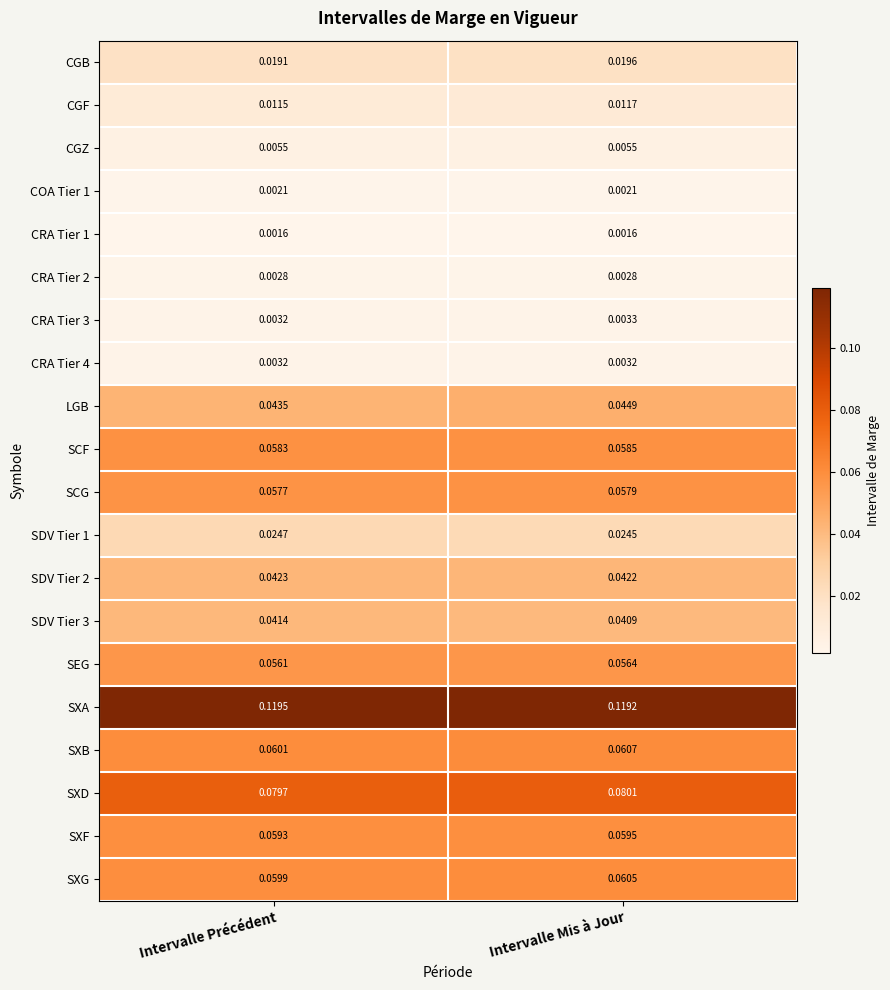

How many data points does each series have?

2